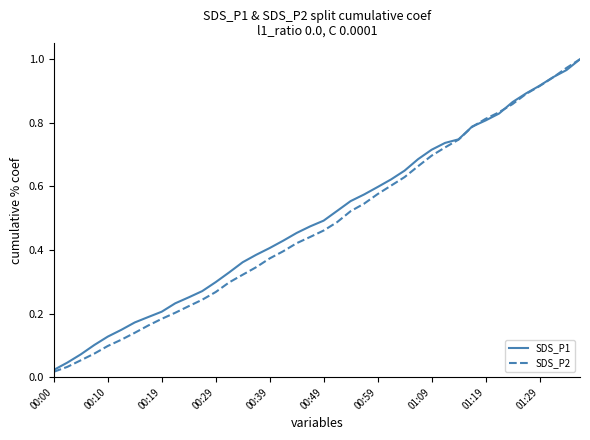

What are all the series names shown in the legend?

SDS_P1, SDS_P2